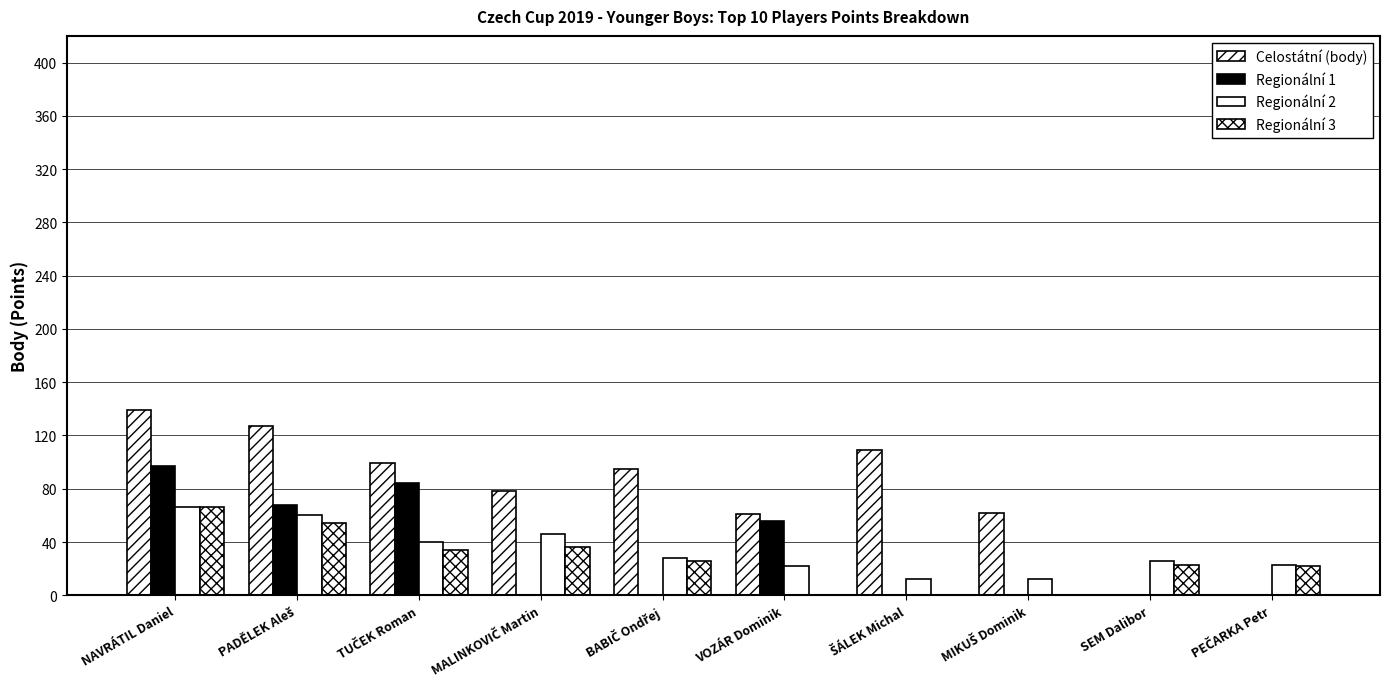

How many data points does each series have?

10